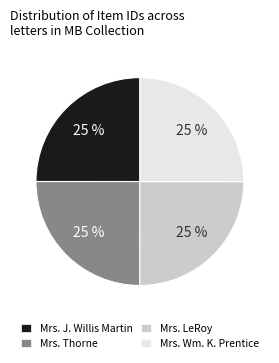

What percentage is the Mrs. LeRoy slice, to the nearest percent?

25%